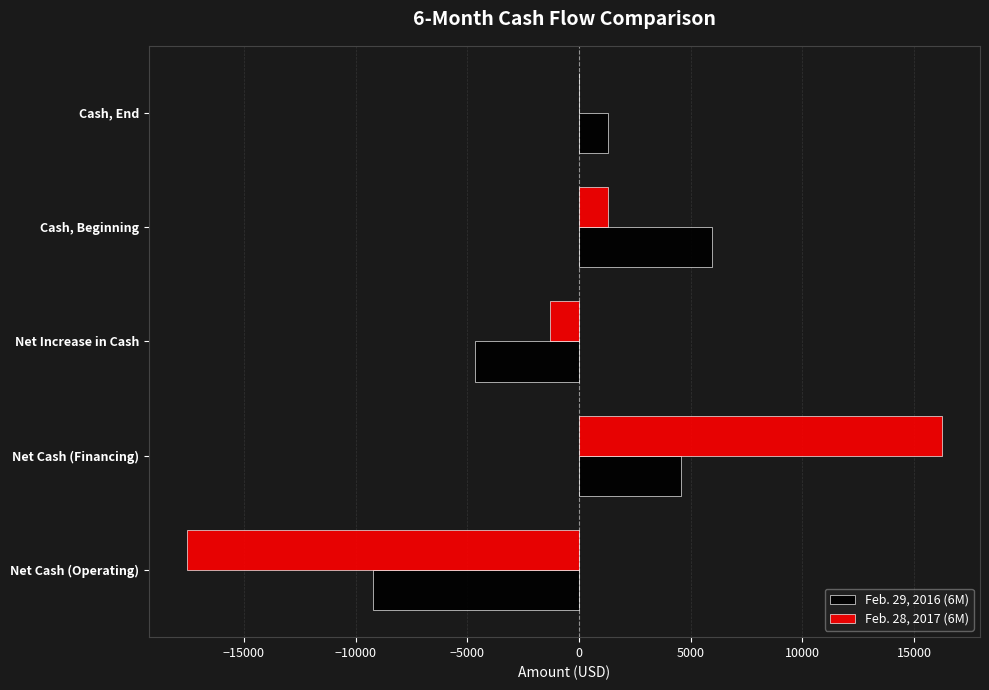

The Feb. 29, 2016 (6M) series shows -2490 at Net Cash (Operating). True or false?

False